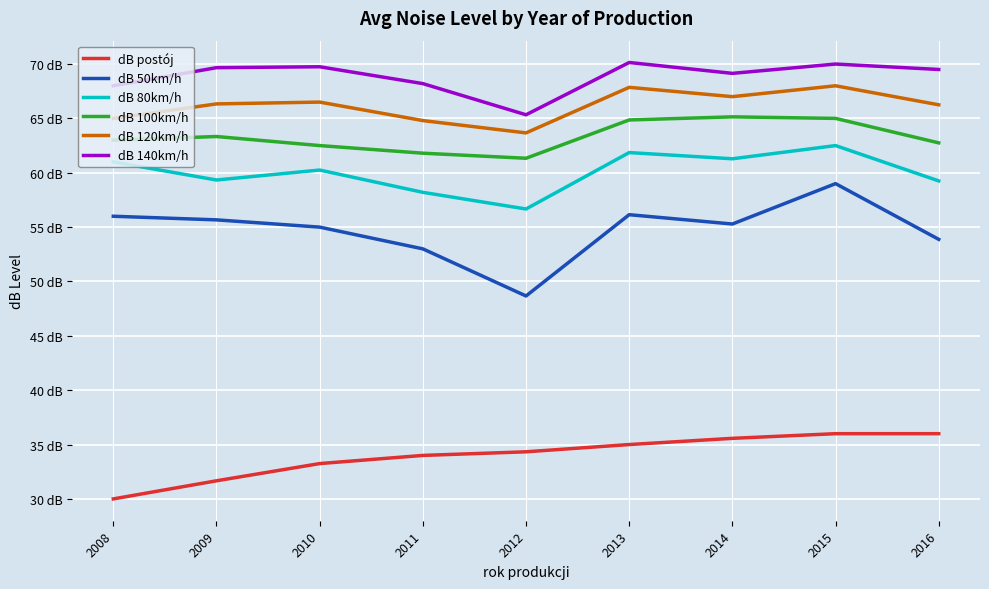

Rank the series at 2015 from lowest to highest value.

dB postój, dB 50km/h, dB 80km/h, dB 100km/h, dB 120km/h, dB 140km/h